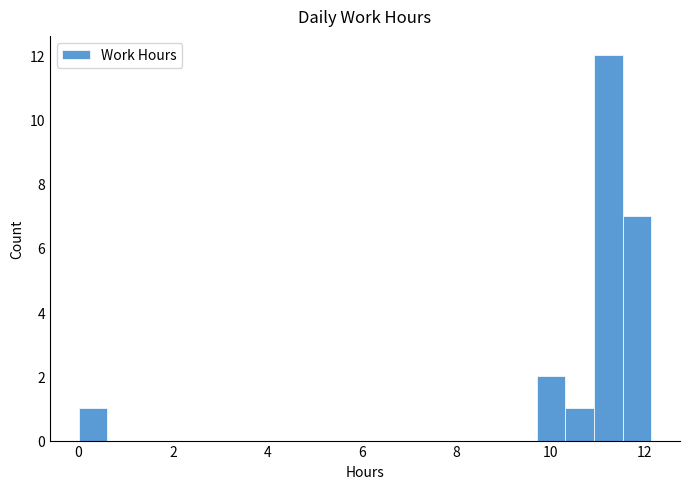

Around what value on the x-axis is the tallest bar? Give the approximate position of its centre, as read against the axis.

11.2